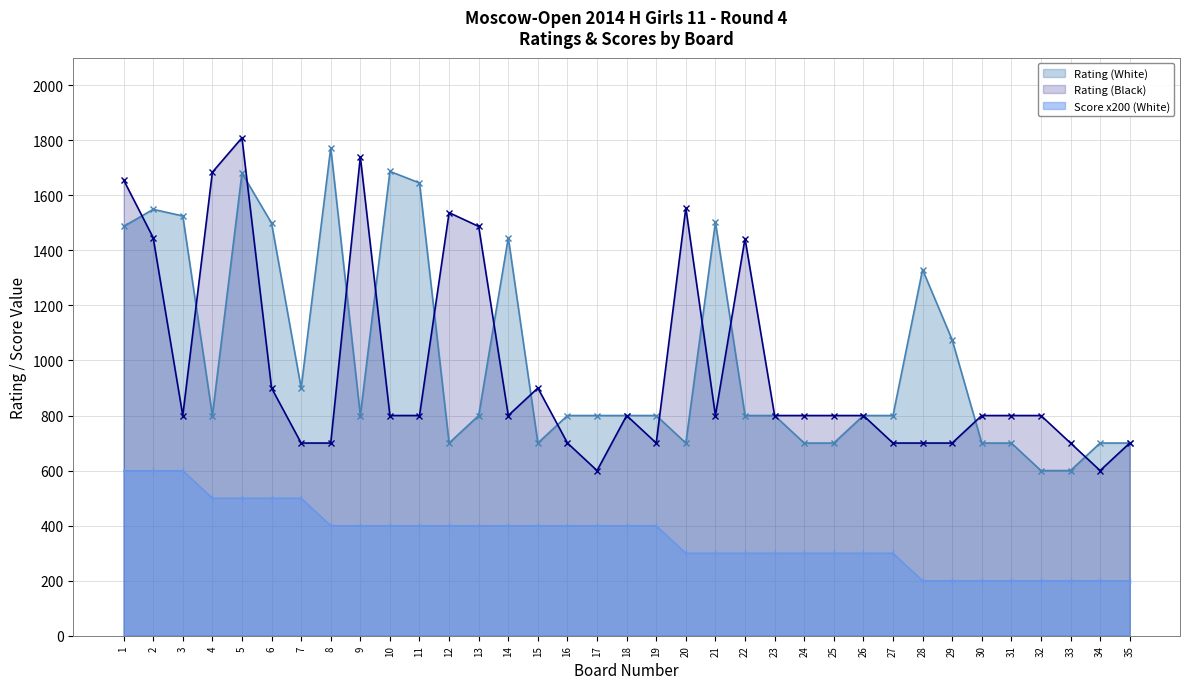

The value of Rating (Black) at 20 is 654. True or false?

False